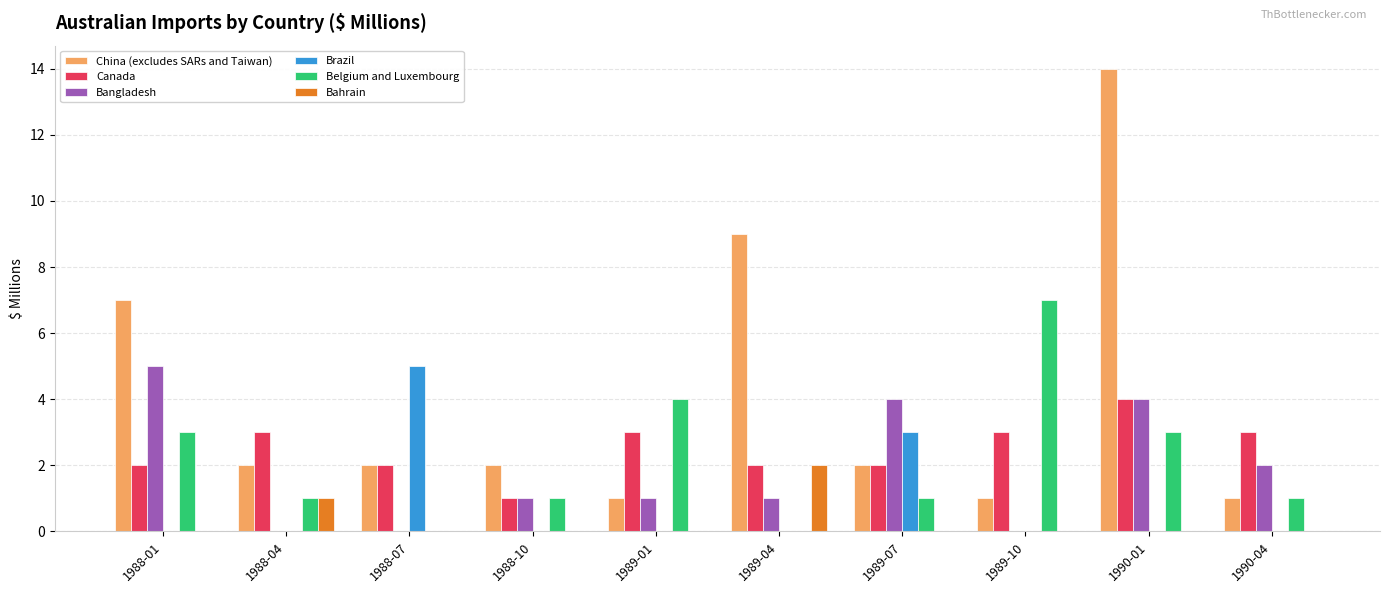

Reading left to right, list all the values displayed in this chart.

China (excludes SARs and Taiwan): 1988-01=7	1988-04=2	1988-07=2	1988-10=2	1989-01=1	1989-04=9	1989-07=2	1989-10=1	1990-01=14	1990-04=1
Canada: 1988-01=2	1988-04=3	1988-07=2	1988-10=1	1989-01=3	1989-04=2	1989-07=2	1989-10=3	1990-01=4	1990-04=3
Bangladesh: 1988-01=5	1988-04=0	1988-07=0	1988-10=1	1989-01=1	1989-04=1	1989-07=4	1989-10=0	1990-01=4	1990-04=2
Brazil: 1988-01=0	1988-04=0	1988-07=5	1988-10=0	1989-01=0	1989-04=0	1989-07=3	1989-10=0	1990-01=0	1990-04=0
Belgium and Luxembourg: 1988-01=3	1988-04=1	1988-07=0	1988-10=1	1989-01=4	1989-04=0	1989-07=1	1989-10=7	1990-01=3	1990-04=1
Bahrain: 1988-01=0	1988-04=1	1988-07=0	1988-10=0	1989-01=0	1989-04=2	1989-07=0	1989-10=0	1990-01=0	1990-04=0